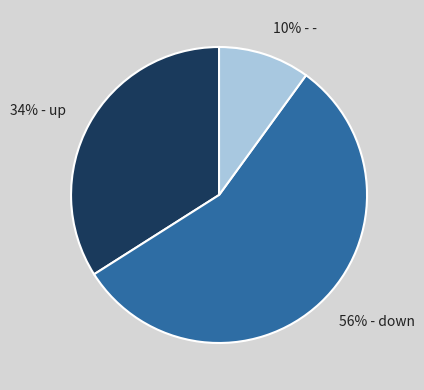

True or false: 10% - - accounts for 10% of the total.

True